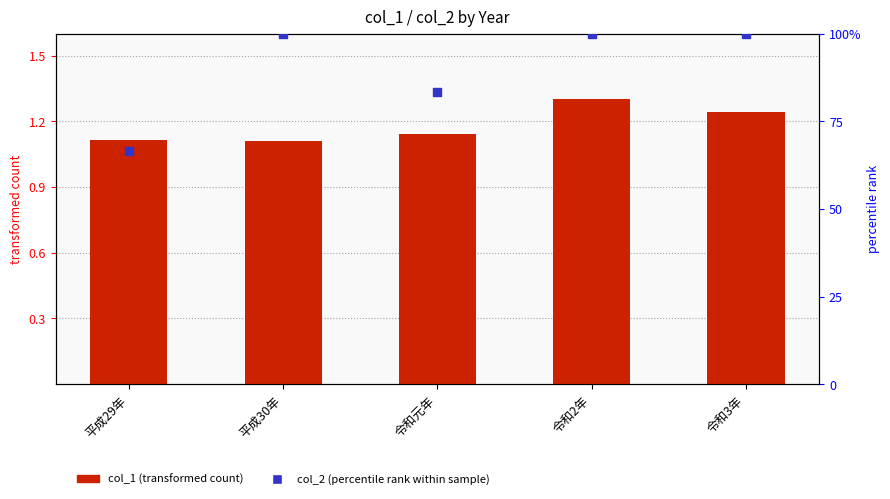

Which series contains the highest Y value?

col_2 (percentile rank)